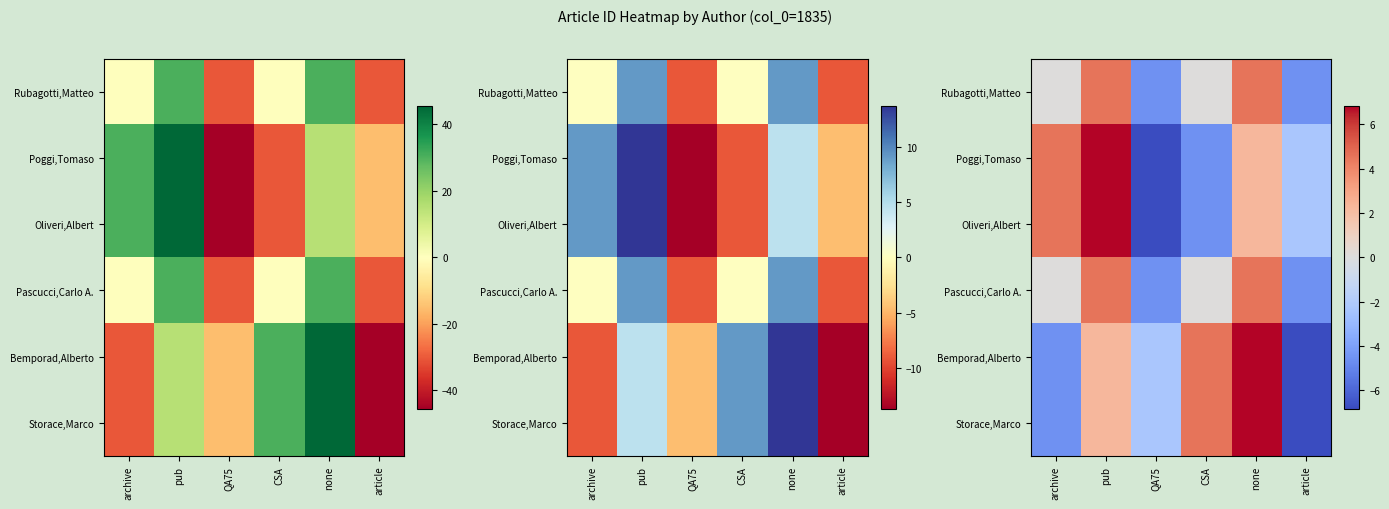

Is it true that Pascucci,Carlo A. equals -7.1 at article?

False